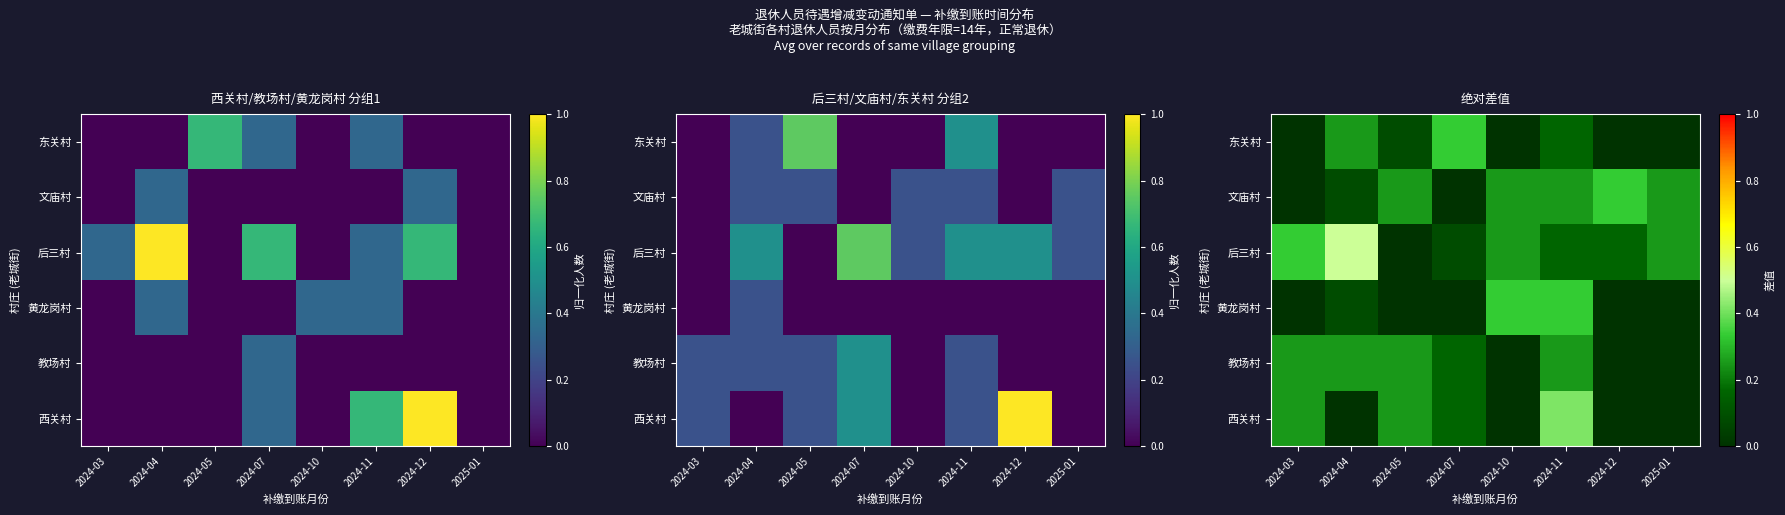

Rank the series at 2024-10 from highest to lowest value.

黄龙岗村, 后三村, 文庙村, 西关村, 教场村, 东关村